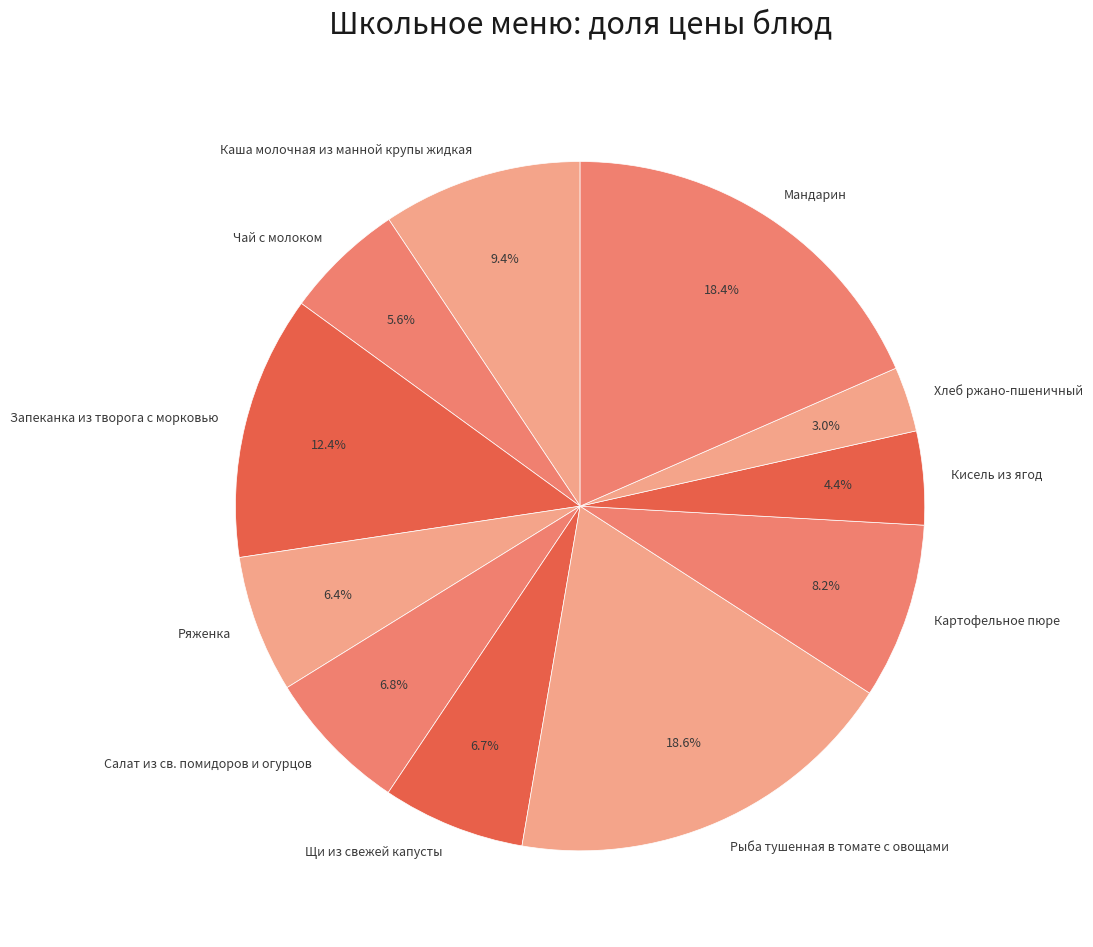

To the nearest percent, what is the difference between the Картофельное пюре and Мандарин slice percentages?

10%